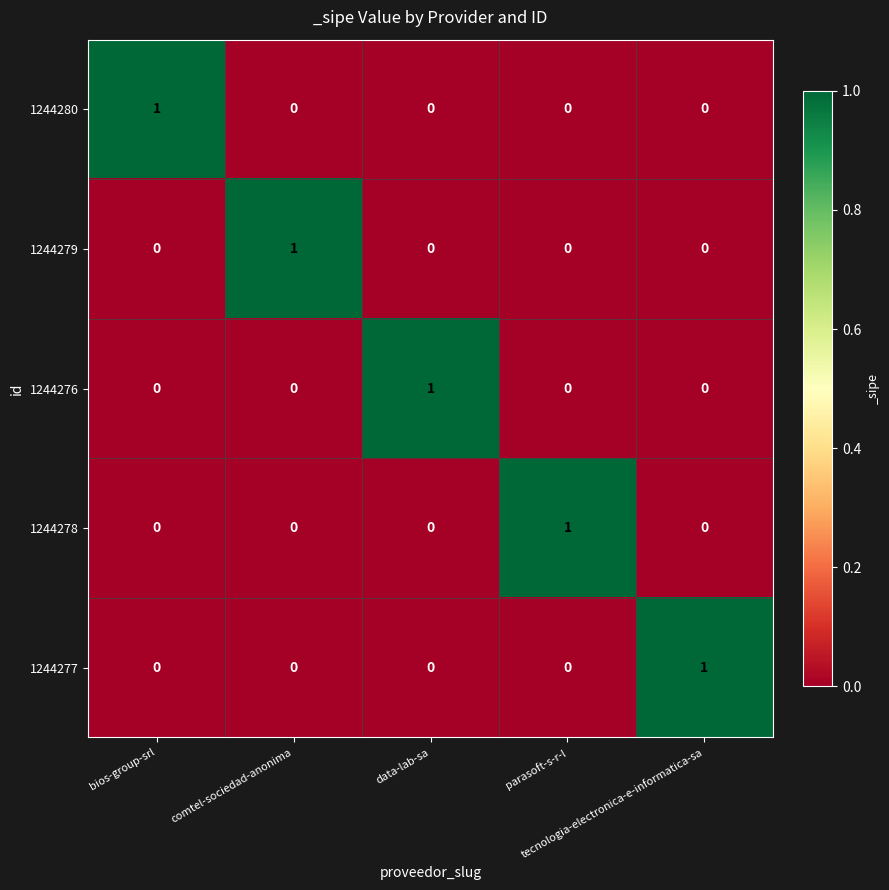

At how many categories does at least one series exceed 0?

5